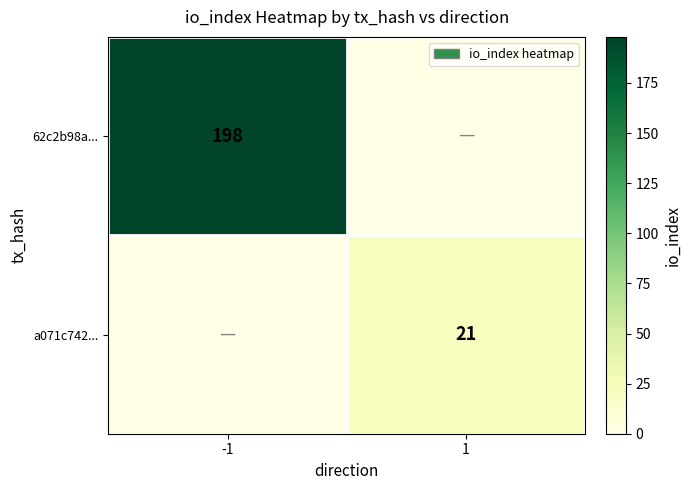

What is the difference between the highest and lowest values at -1?

198